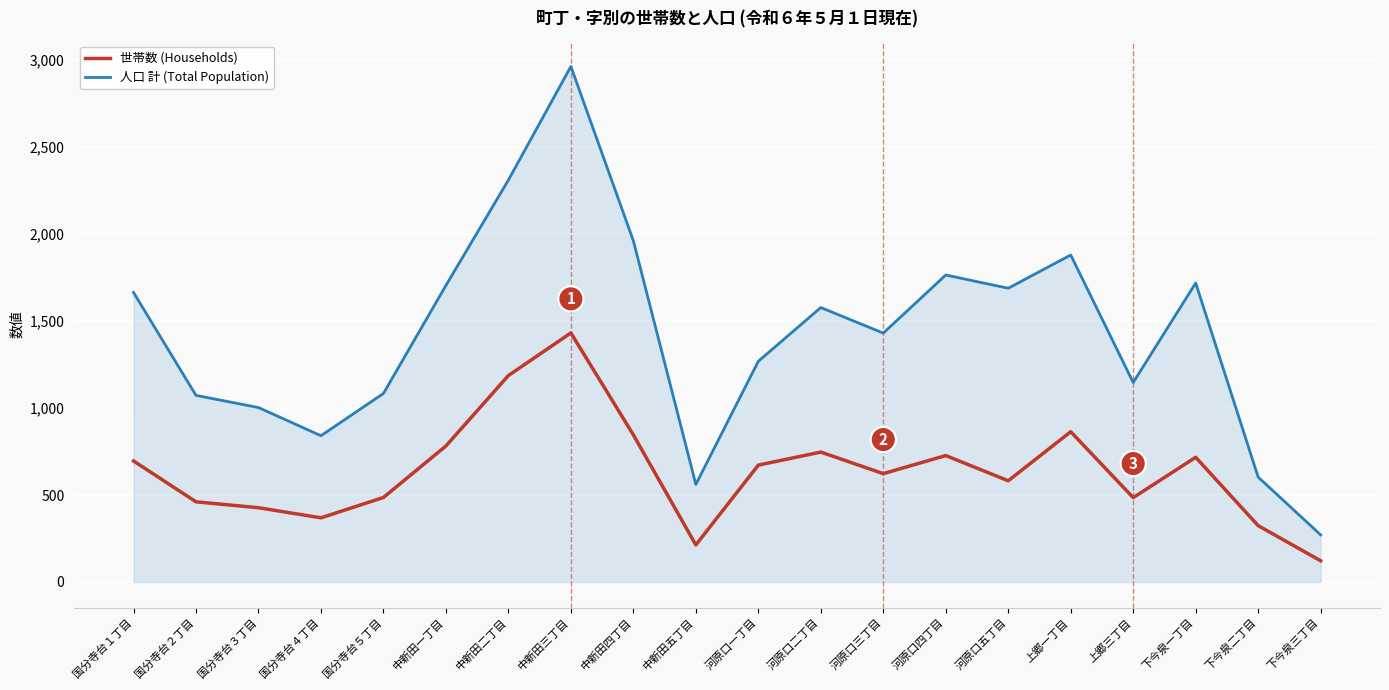

What position from the right is 下今泉三丁目?

1